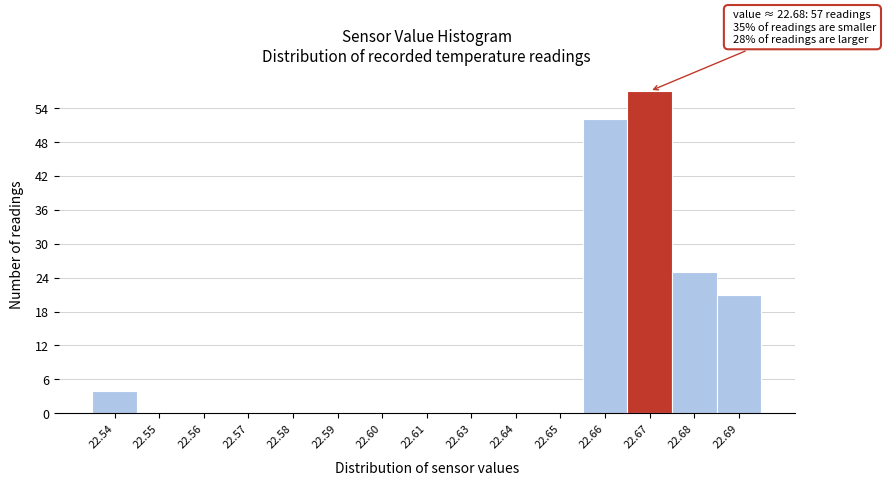

Reading right to left, extract all data points from this chart.

22.69=21	22.68=25	22.67=57	22.66=52	22.65=0	22.64=0	22.63=0	22.61=0	22.60=0	22.59=0	22.58=0	22.57=0	22.56=0	22.55=0	22.54=4